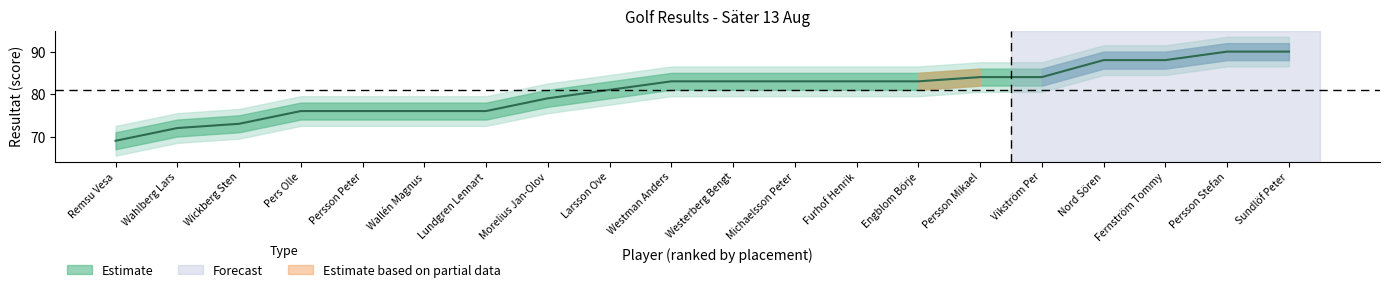

Where is the data nearest to the value 79?

Morelius Jan-Olov